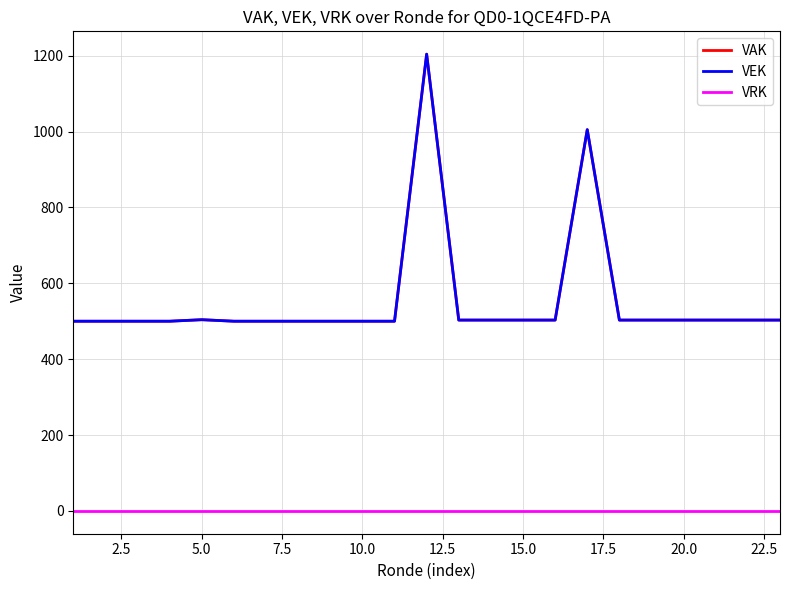

At which category does VAK reach its first local peak?

5.0